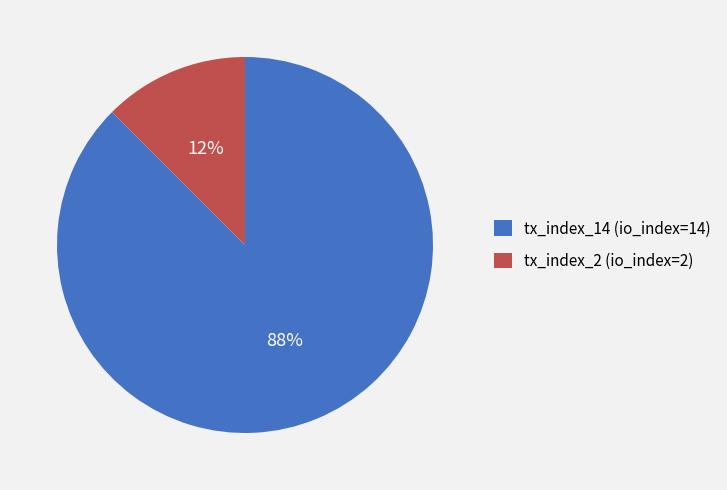

Rank the categories by value from lowest to highest.

tx_index_2 (io_index=2), tx_index_14 (io_index=14)